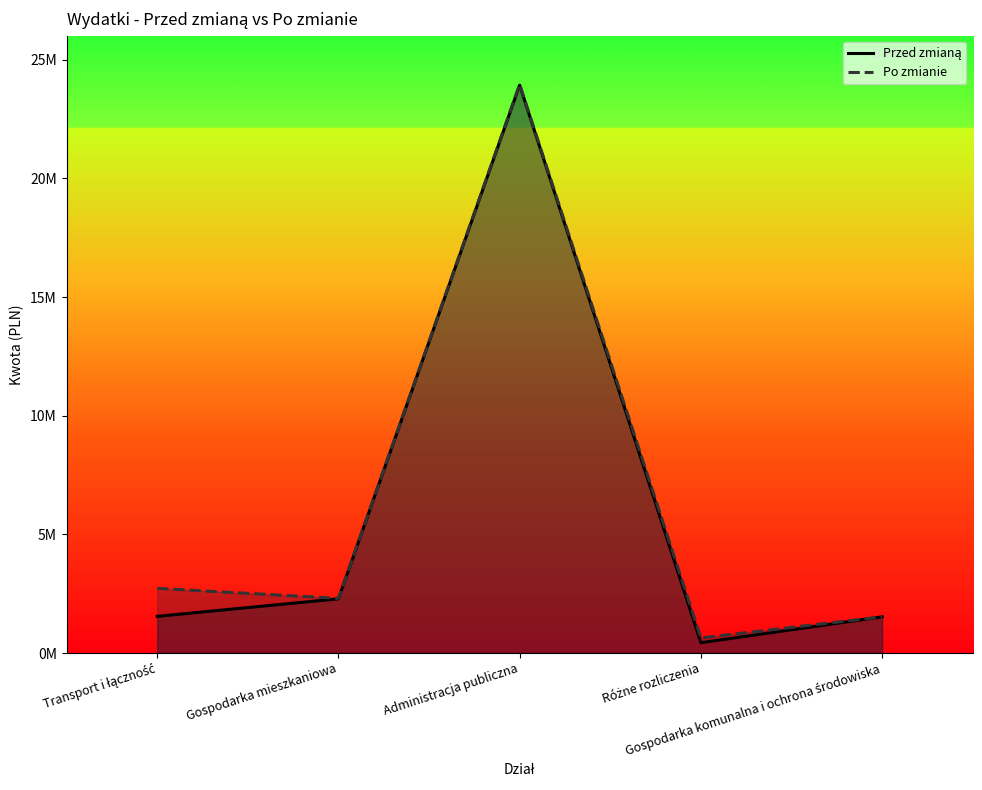

At which category is the sum across all series the highest?

Administracja publiczna